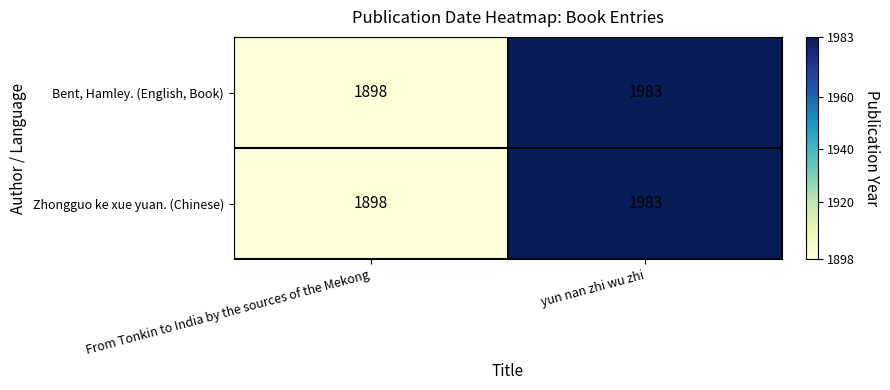

Reading left to right, list all the values displayed in this chart.

Bent, Hamley. (English, Book): 1898	1983
Zhongguo ke xue yuan. (Chinese): 1898	1983